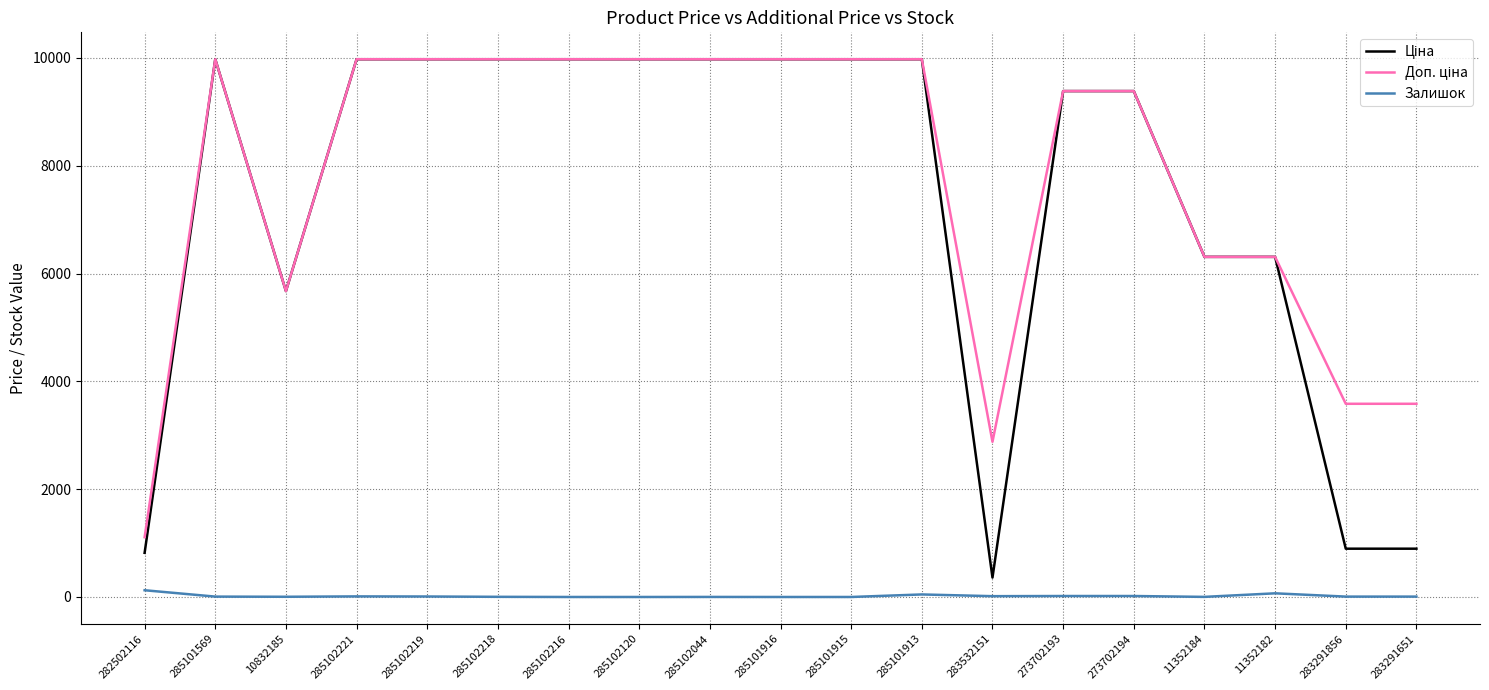

True or false: Залишок has a value of 0.0 at 285102216.

True